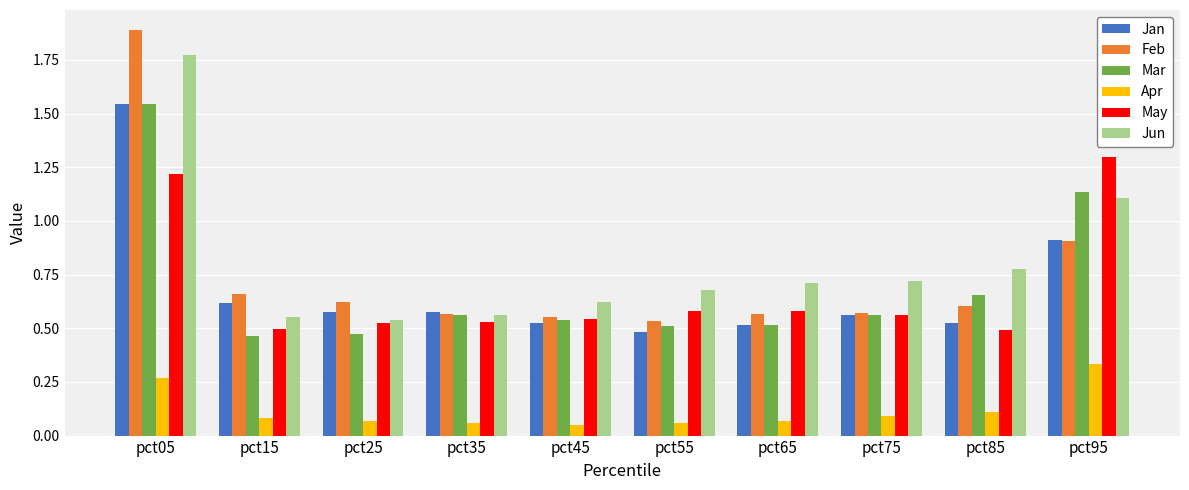

Which category has the highest value across all series?

pct05